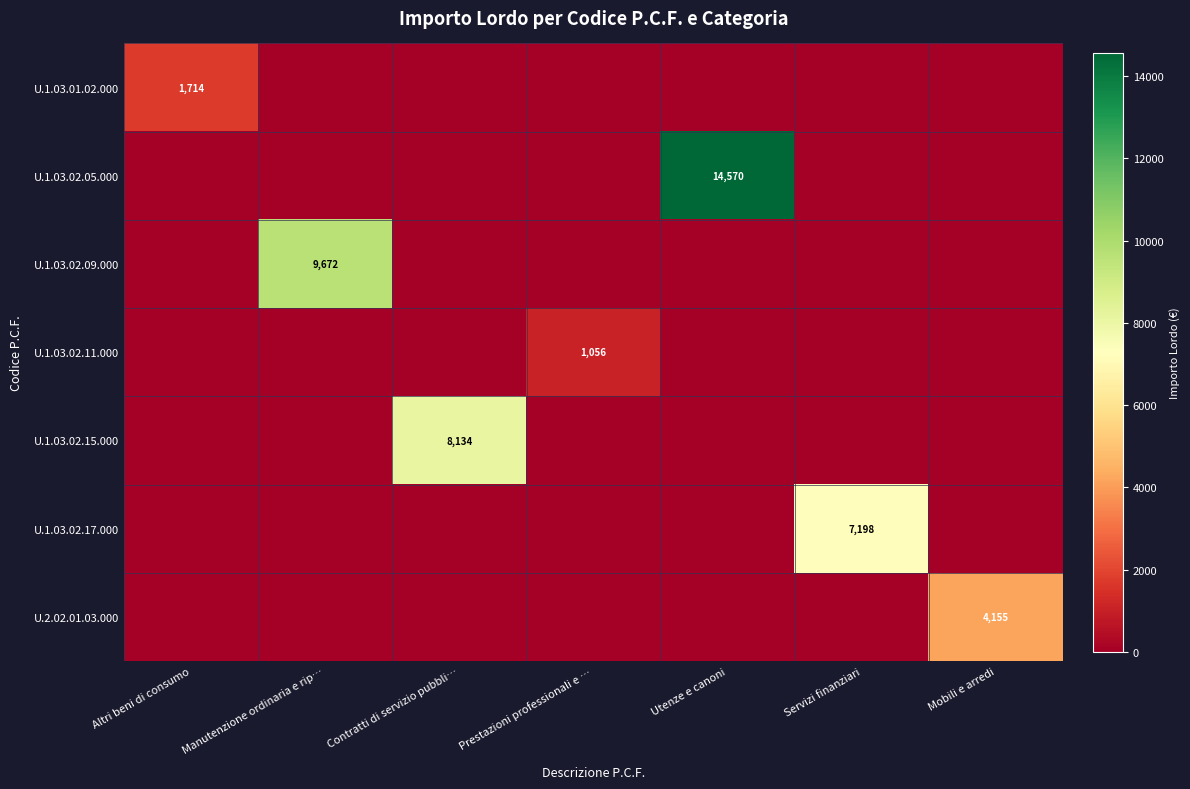

Which category has the highest value across all series?

Utenze e canoni